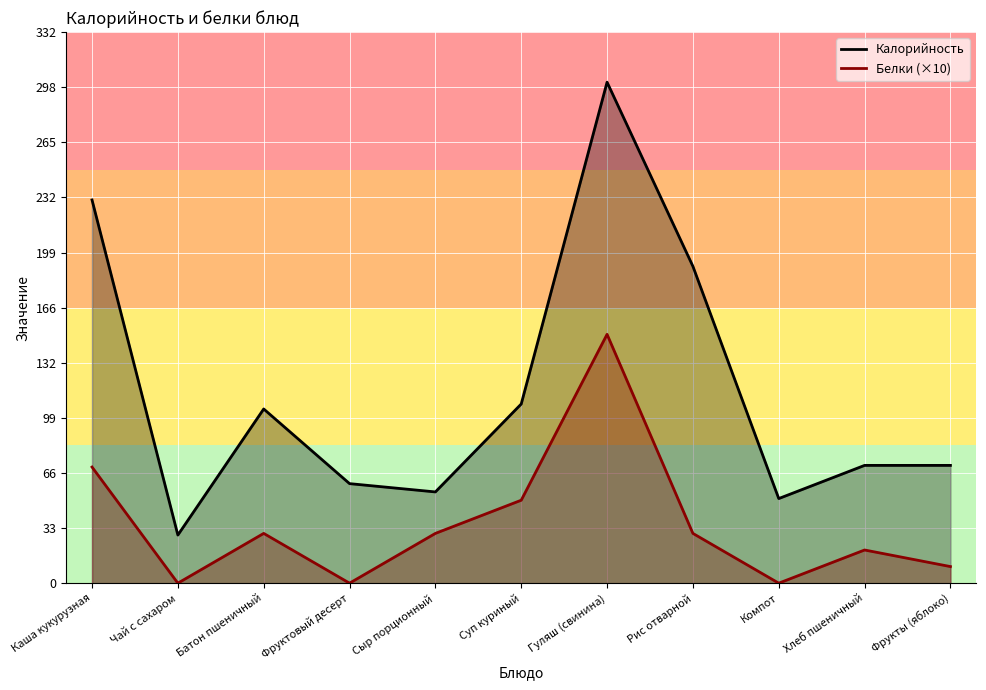

How many distinct data groups are displayed?

2